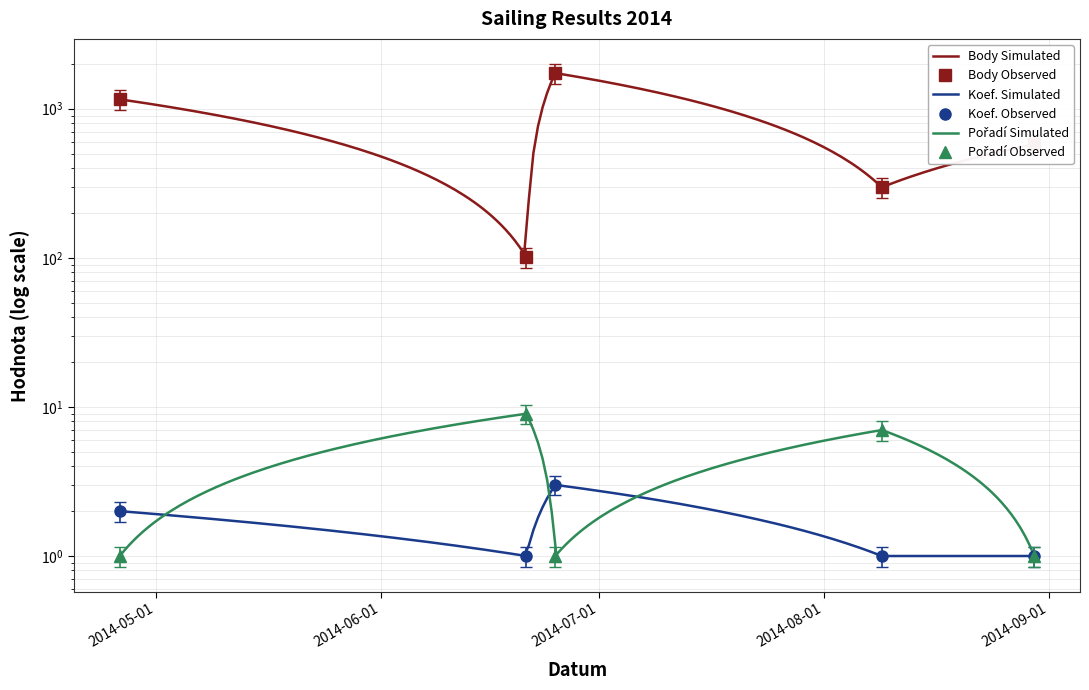

At which category does the chart reach its peak across all series?

2014-06-25